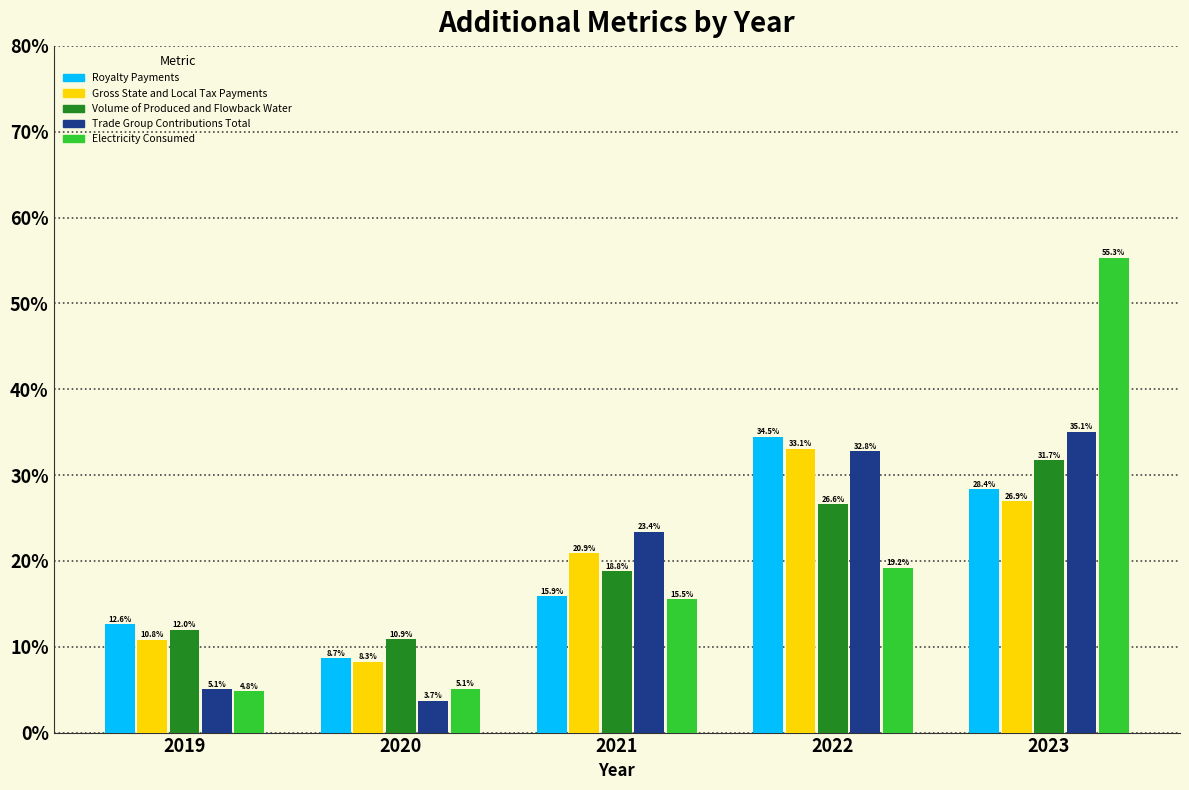

Reading left to right, extract all data points from this chart.

Royalty Payments: 2019=12.6	2020=8.7	2021=15.9	2022=34.5	2023=28.4
Gross State and Local Tax Payments: 2019=10.8	2020=8.3	2021=20.9	2022=33.1	2023=26.9
Volume of Produced and Flowback Water: 2019=12.0	2020=10.9	2021=18.8	2022=26.6	2023=31.7
Trade Group Contributions Total: 2019=5.1	2020=3.7	2021=23.4	2022=32.8	2023=35.1
Electricity Consumed: 2019=4.8	2020=5.1	2021=15.5	2022=19.2	2023=55.3